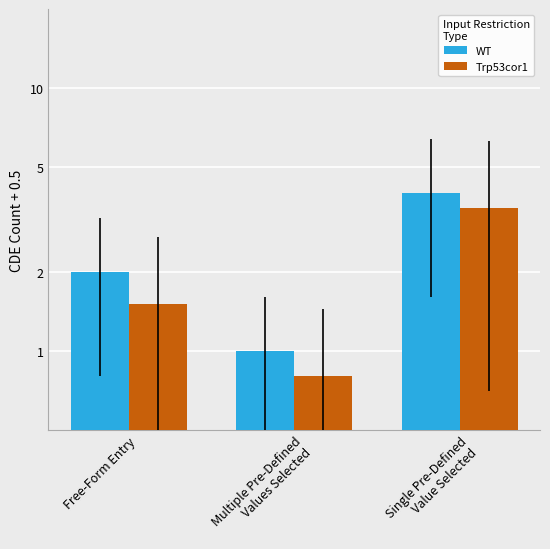

What is the label of the 3rd bar from the left?

Single Pre-Defined
Value Selected